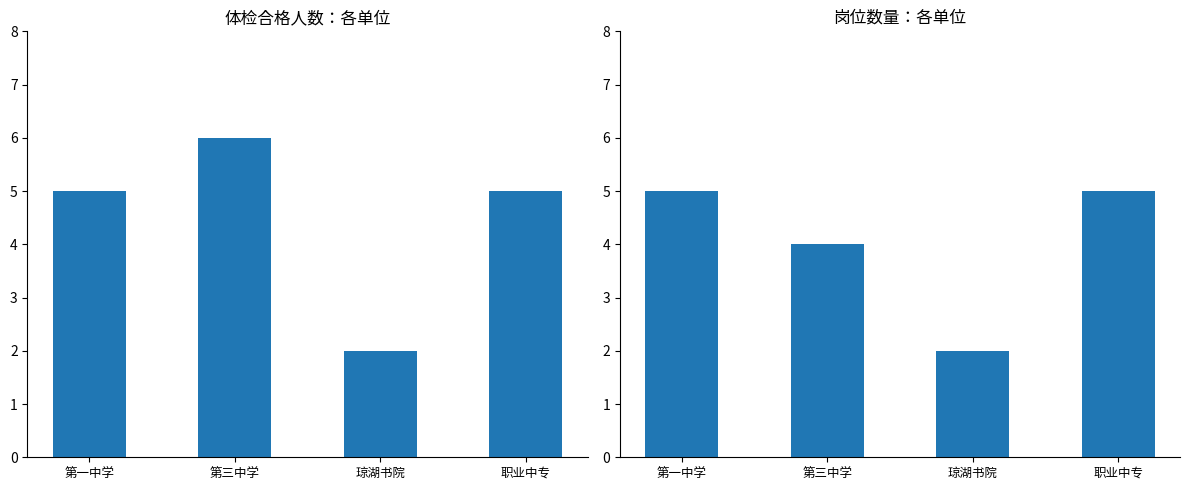

List the labels in order of 招聘人数 value, largest first.

第三中学, 第一中学, 职业中专, 琼湖书院